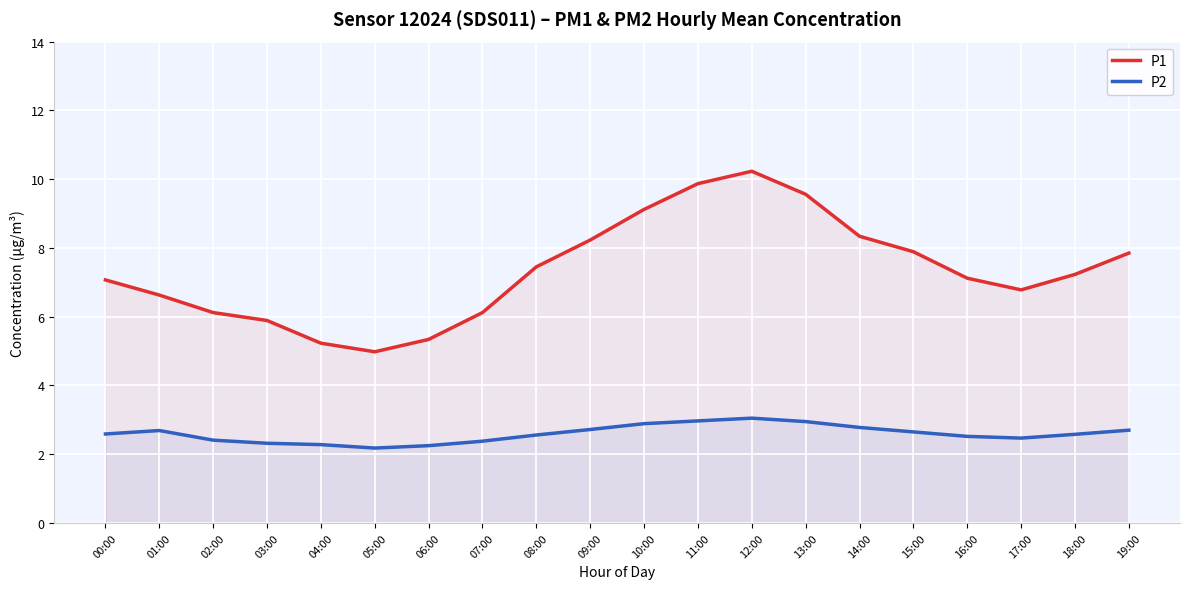

Reading left to right, list all the values displayed in this chart.

P1: 00:00=7.1	01:00=6.6	02:00=6.1	03:00=5.9	04:00=5.2	05:00=5.0	06:00=5.3	07:00=6.1	08:00=7.5	09:00=8.2	10:00=9.1	11:00=9.9	12:00=10.2	13:00=9.6	14:00=8.3	15:00=7.9	16:00=7.1	17:00=6.8	18:00=7.2	19:00=7.8
P2: 00:00=2.6	01:00=2.7	02:00=2.4	03:00=2.3	04:00=2.3	05:00=2.2	06:00=2.2	07:00=2.4	08:00=2.6	09:00=2.7	10:00=2.9	11:00=3.0	12:00=3.0	13:00=3.0	14:00=2.8	15:00=2.6	16:00=2.5	17:00=2.5	18:00=2.6	19:00=2.7